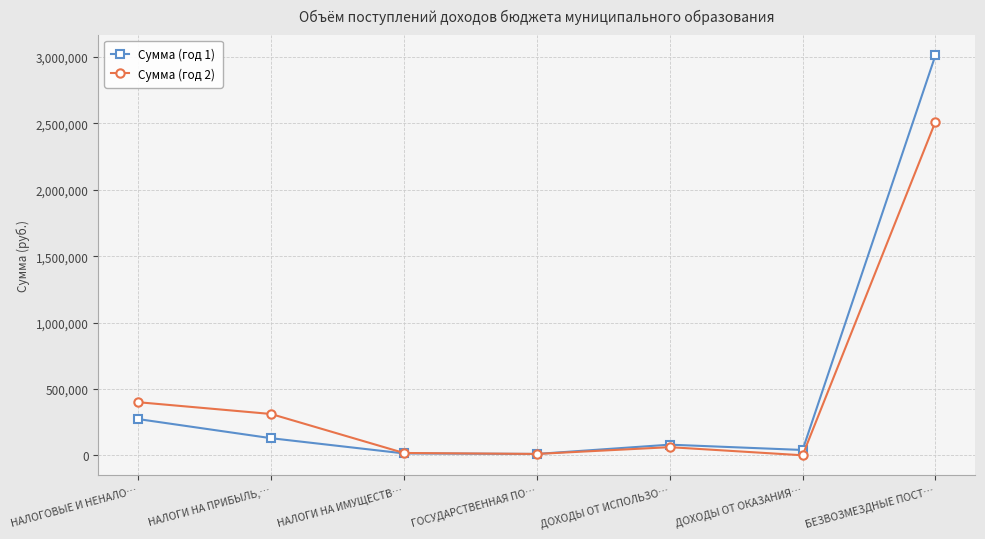

Which series has the largest total across all categories?

Сумма (год 1)